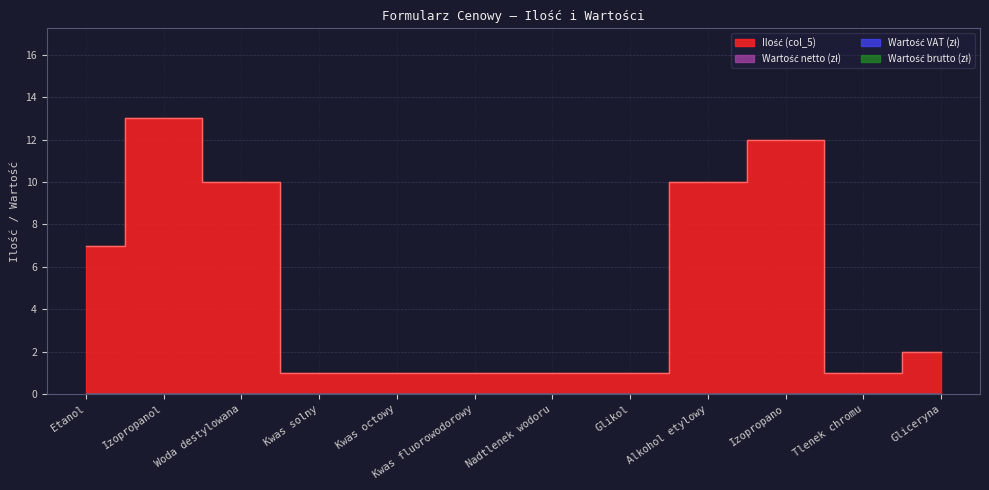

How many lines are shown in the chart?

4